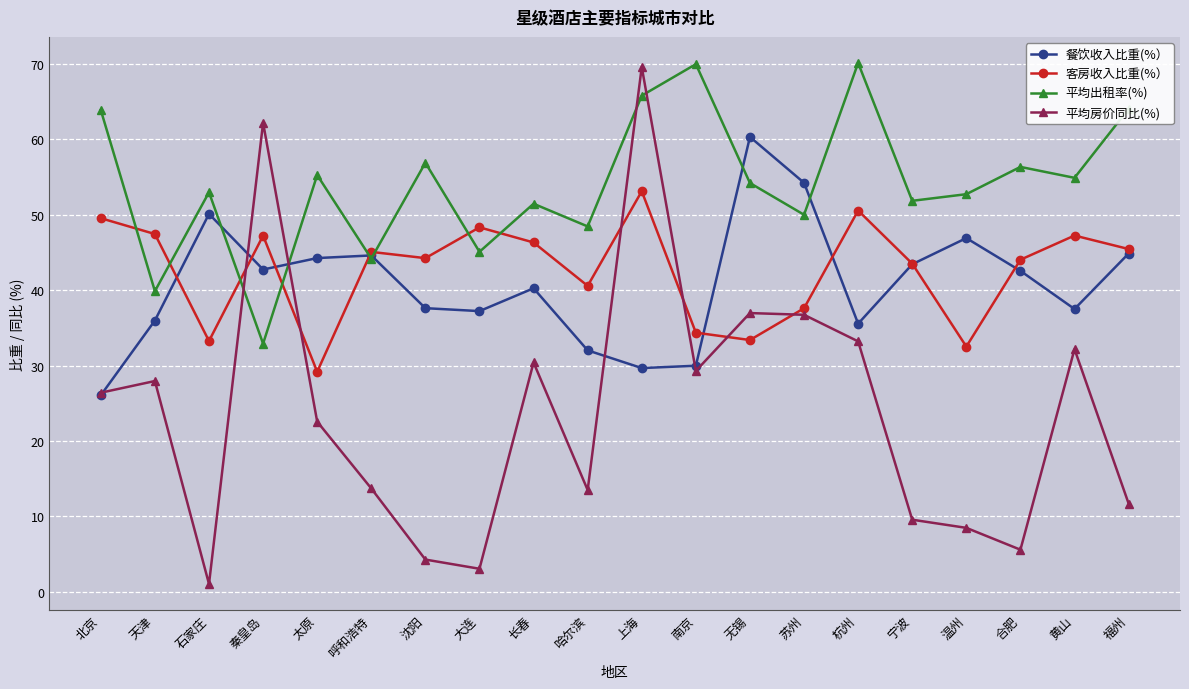

What is the label of the 9th point from the right?

南京